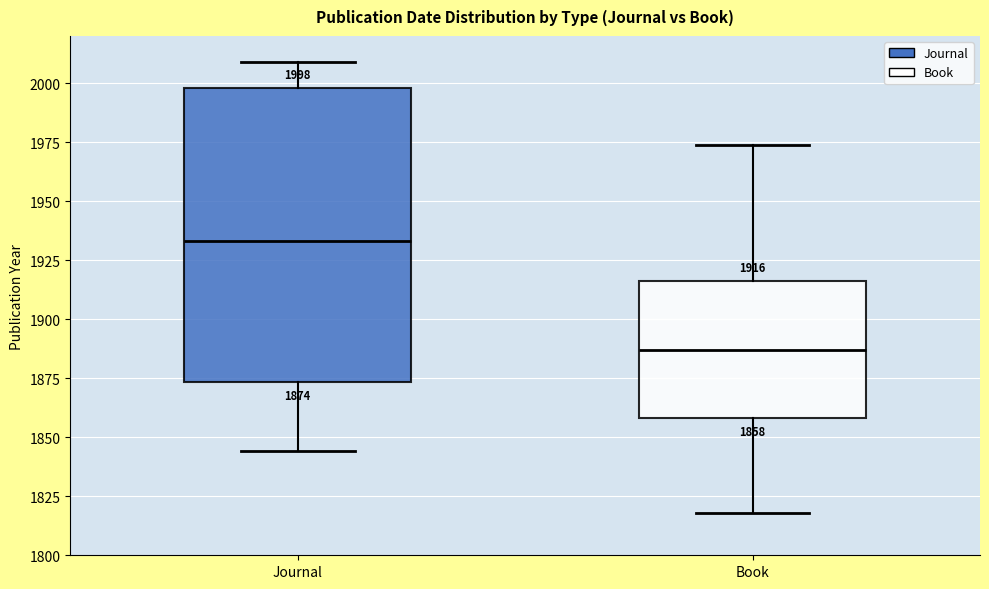

Which box is the tallest, from its lower edge to its upper edge?

Journal